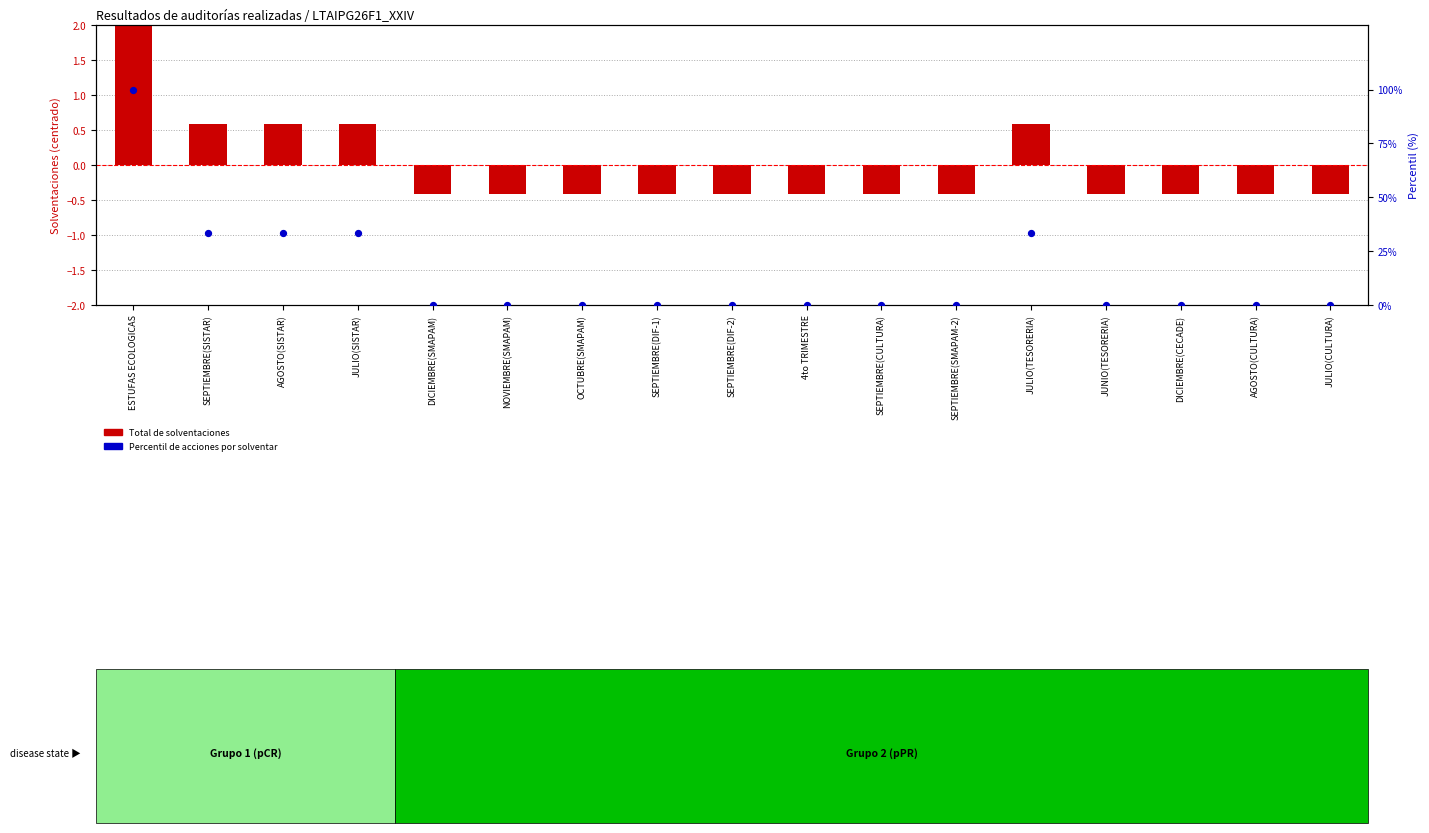

Which series contains the highest Y value?

Percentil de acciones por solventar